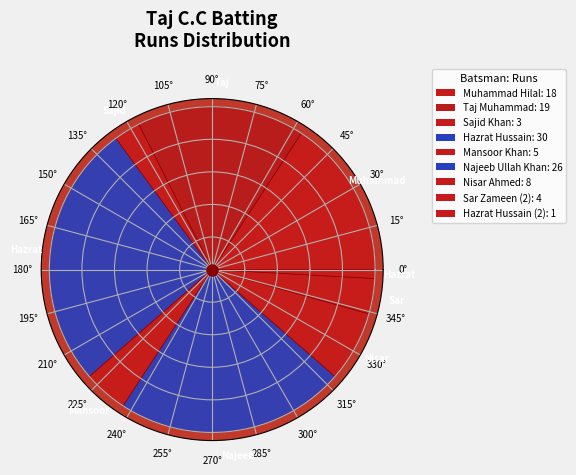

To the nearest percent, what is the difference between the Muhammad Hilal and Hazrat Hussain (2) slice percentages?

15%